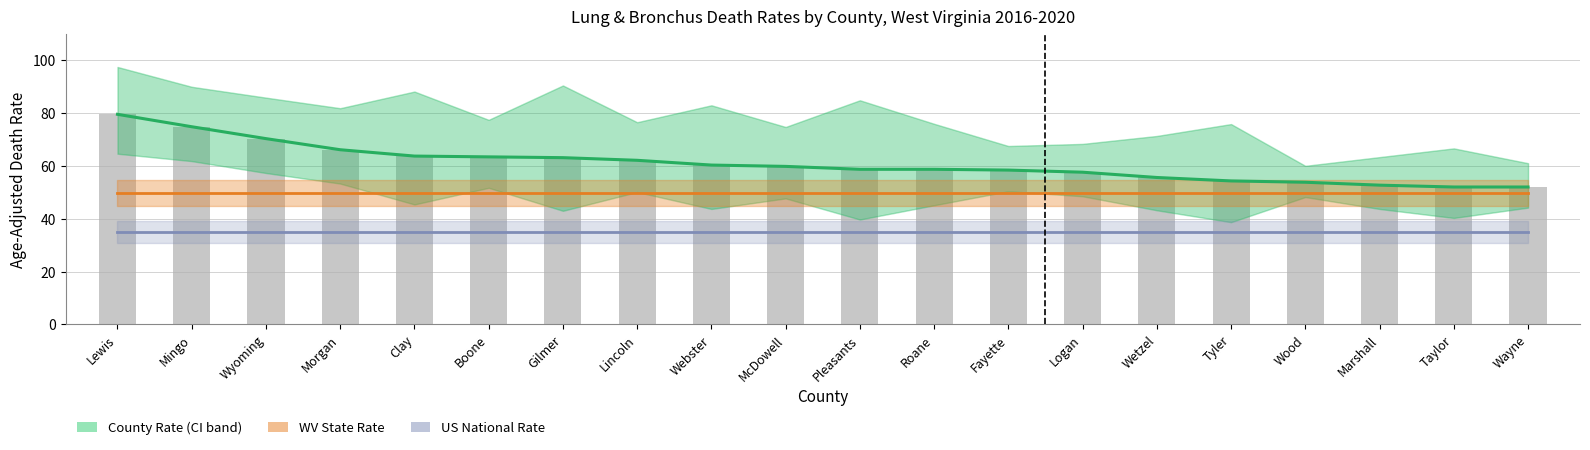

Is it true that County Rate equals 15.4 at McDowell?

False